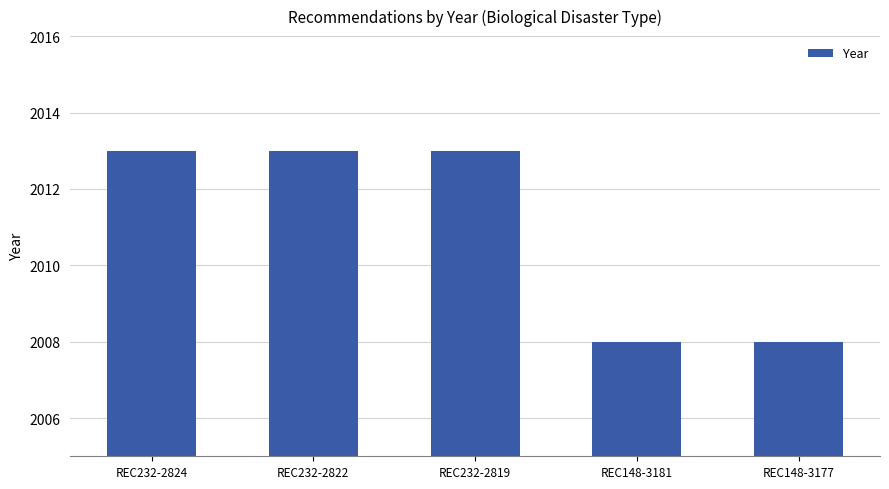

Between REC148-3181 and REC232-2819, which is larger?

REC232-2819